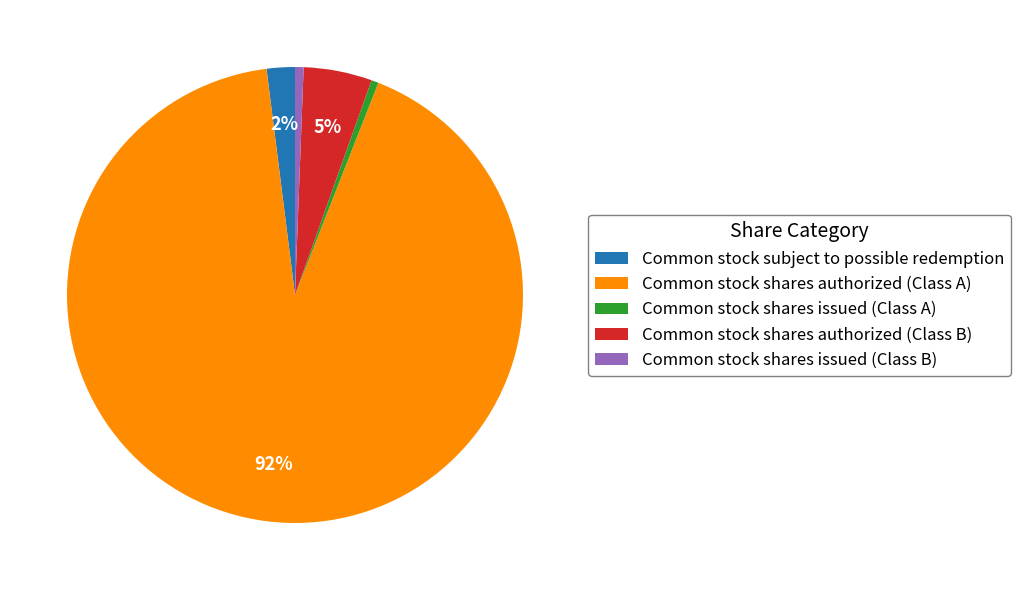

What percentage is the Common stock shares issued (Class A) slice, to the nearest percent?

1%